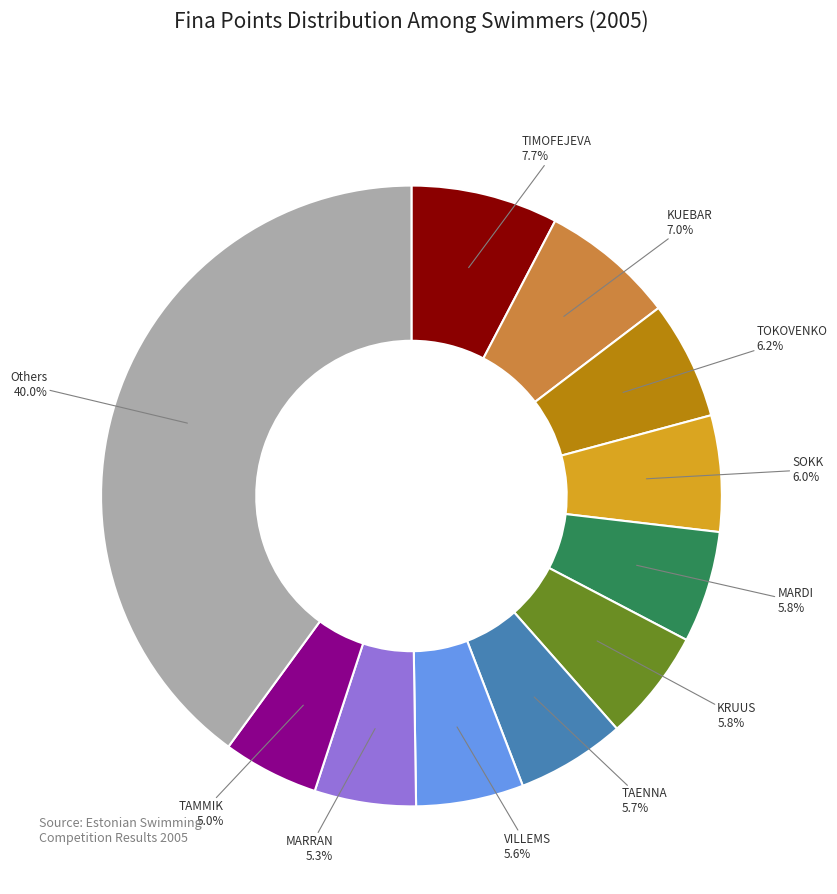

How many slices are in this pie chart?

11